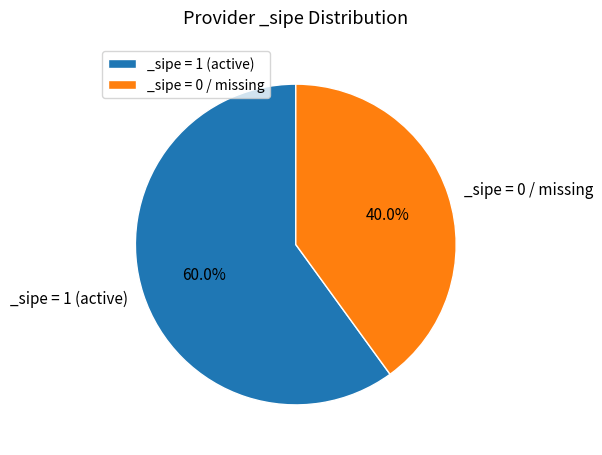

Rank the categories by value from lowest to highest.

_sipe = 0 / missing, _sipe = 1 (active)